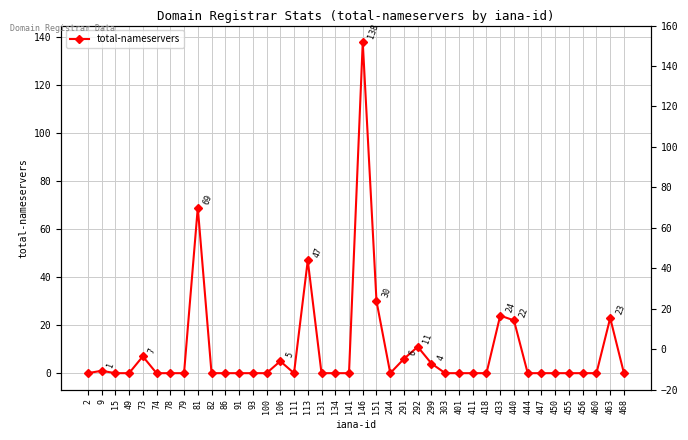

True or false: there are more than 1 points higher than both neighbors.

True